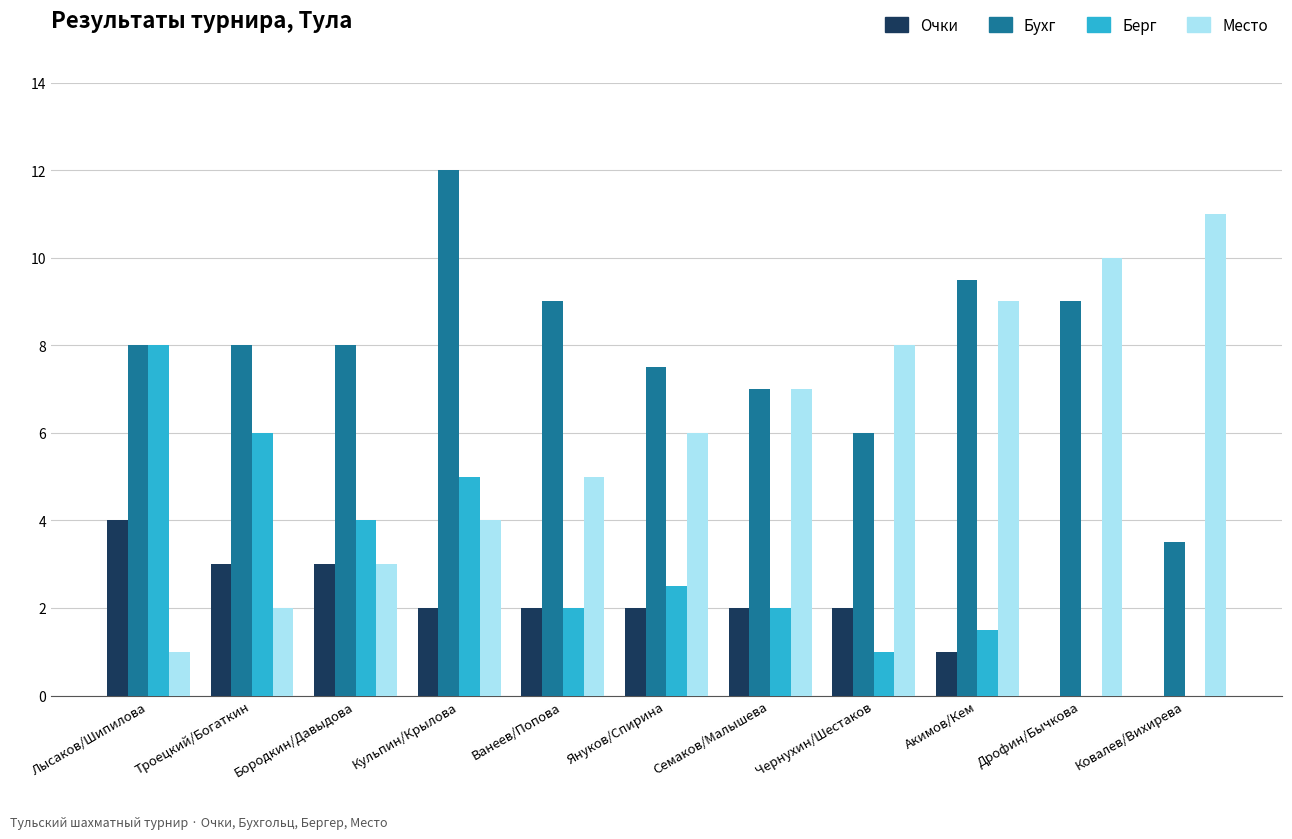

What is the total value across all series at Ковалев/Вихирева?

14.5